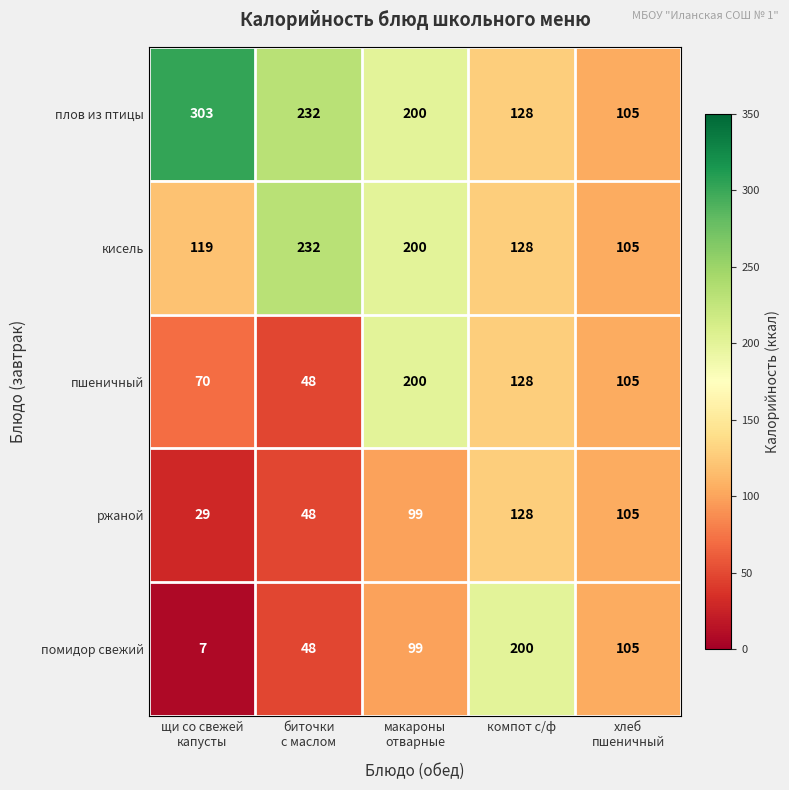

Is it true that кисель equals 128 at компот с/ф?

True